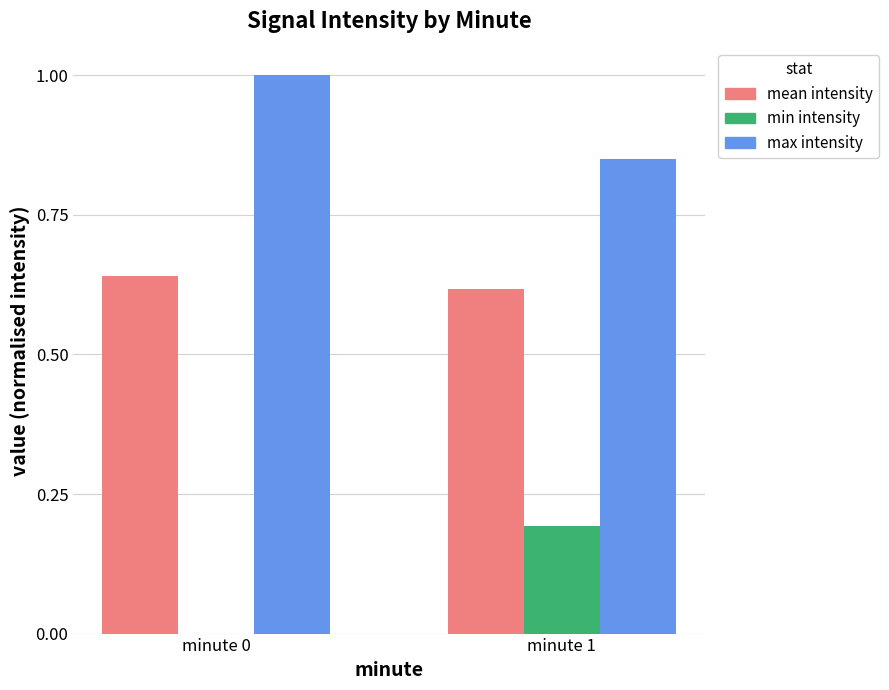

Is the value of max intensity at minute 1 greater than the value of min intensity at minute 0?

Yes